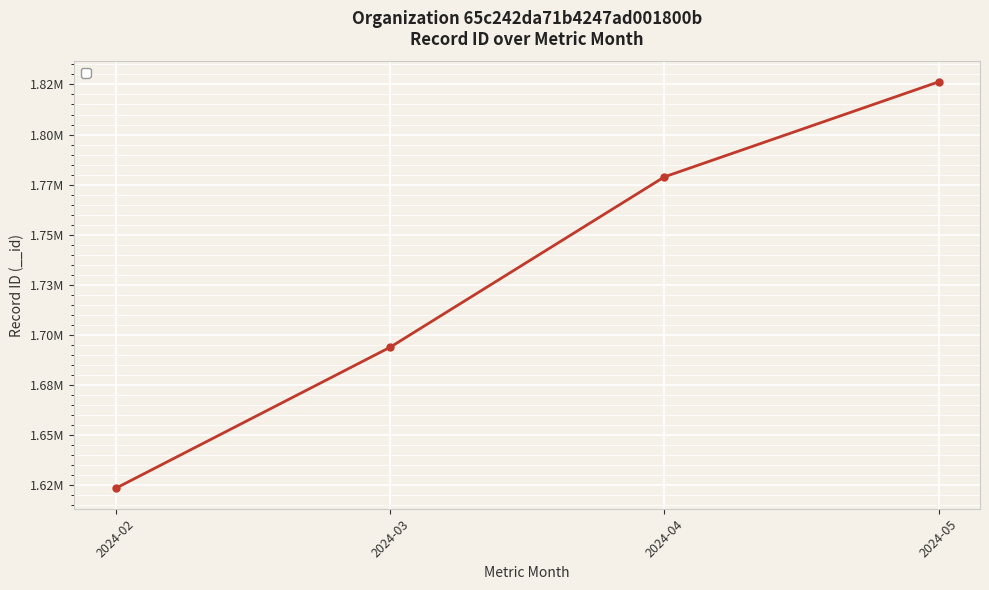

What is the sum of the values at 2024-04 and 2024-03?

3472548